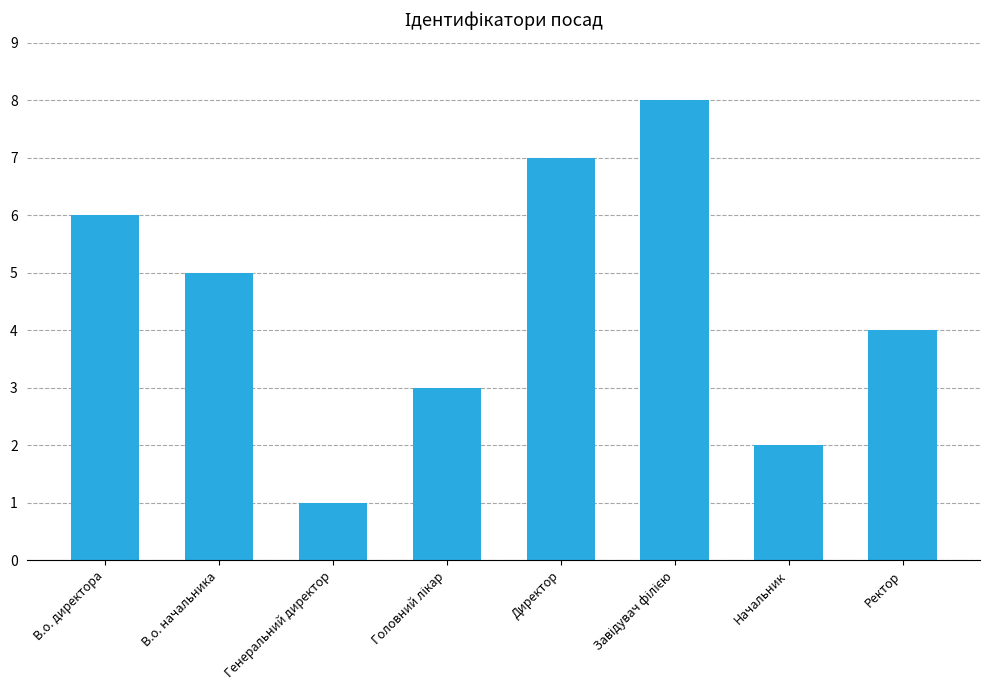

What is the minimum value shown in the chart?

1